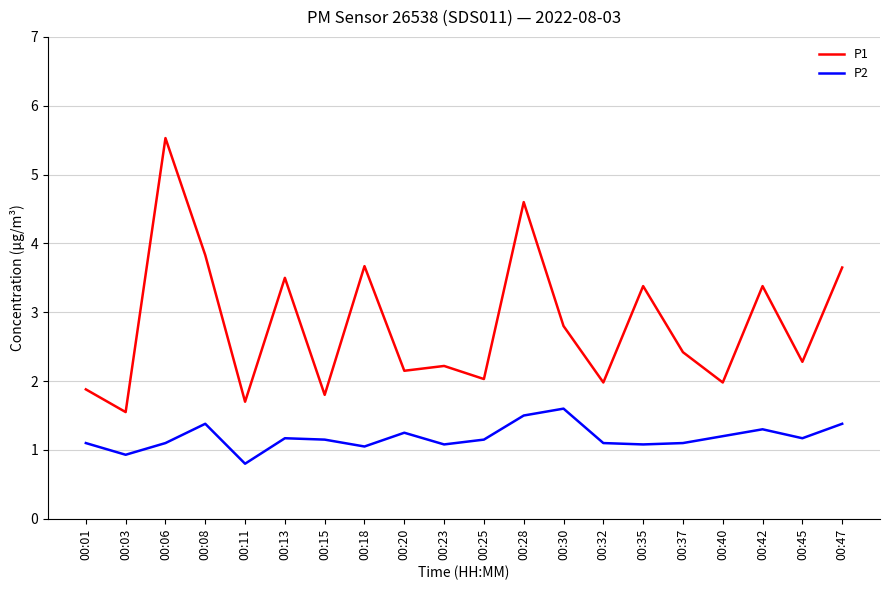

How many values in the P2 series are below 1?

2